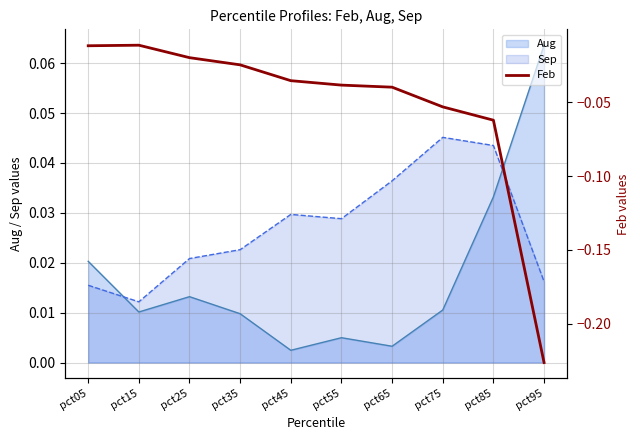

At which label does Sep reach its minimum?

pct15